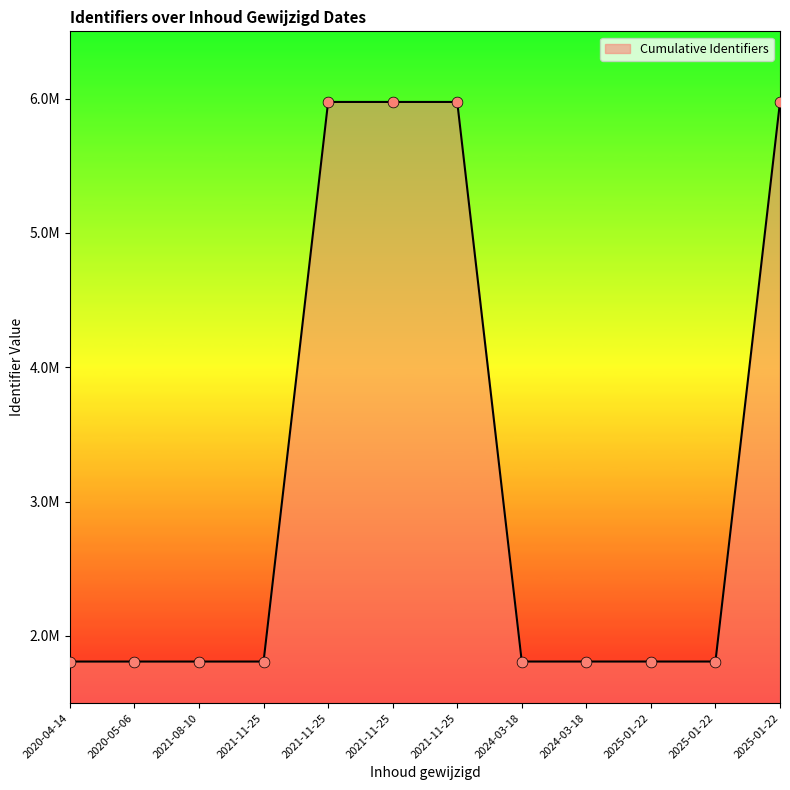

Is this an area chart (filled region under the line)?

Yes